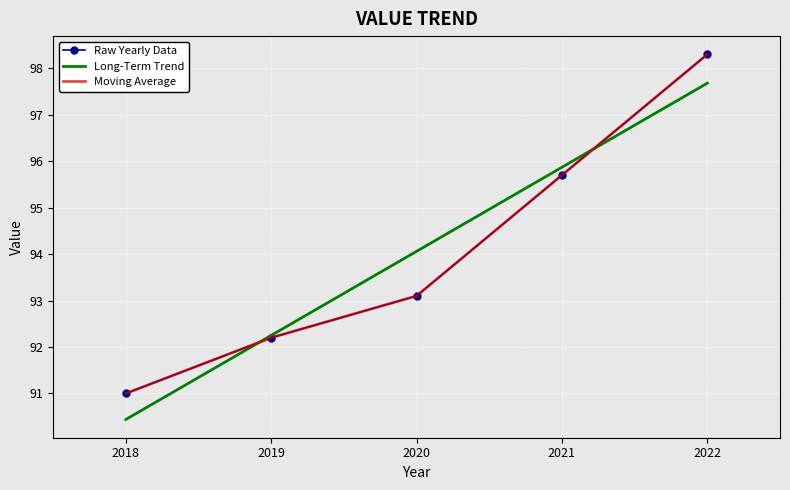

True or false: Moving Average and Raw Yearly Data intersect in this chart.

False